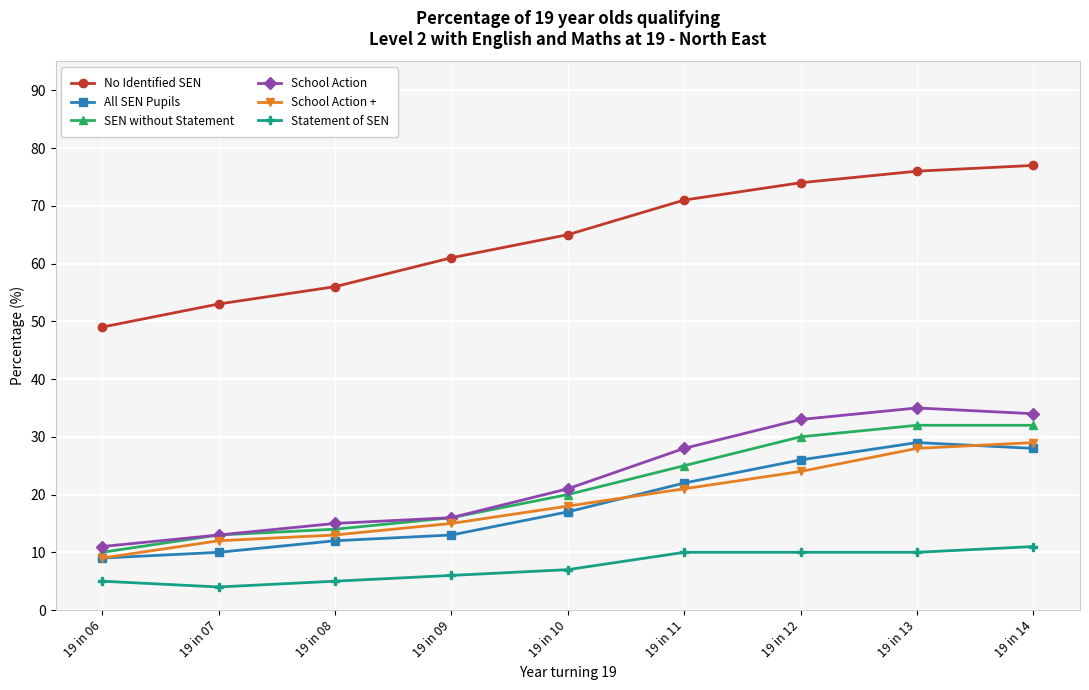

What is the minimum value shown in the chart?

4